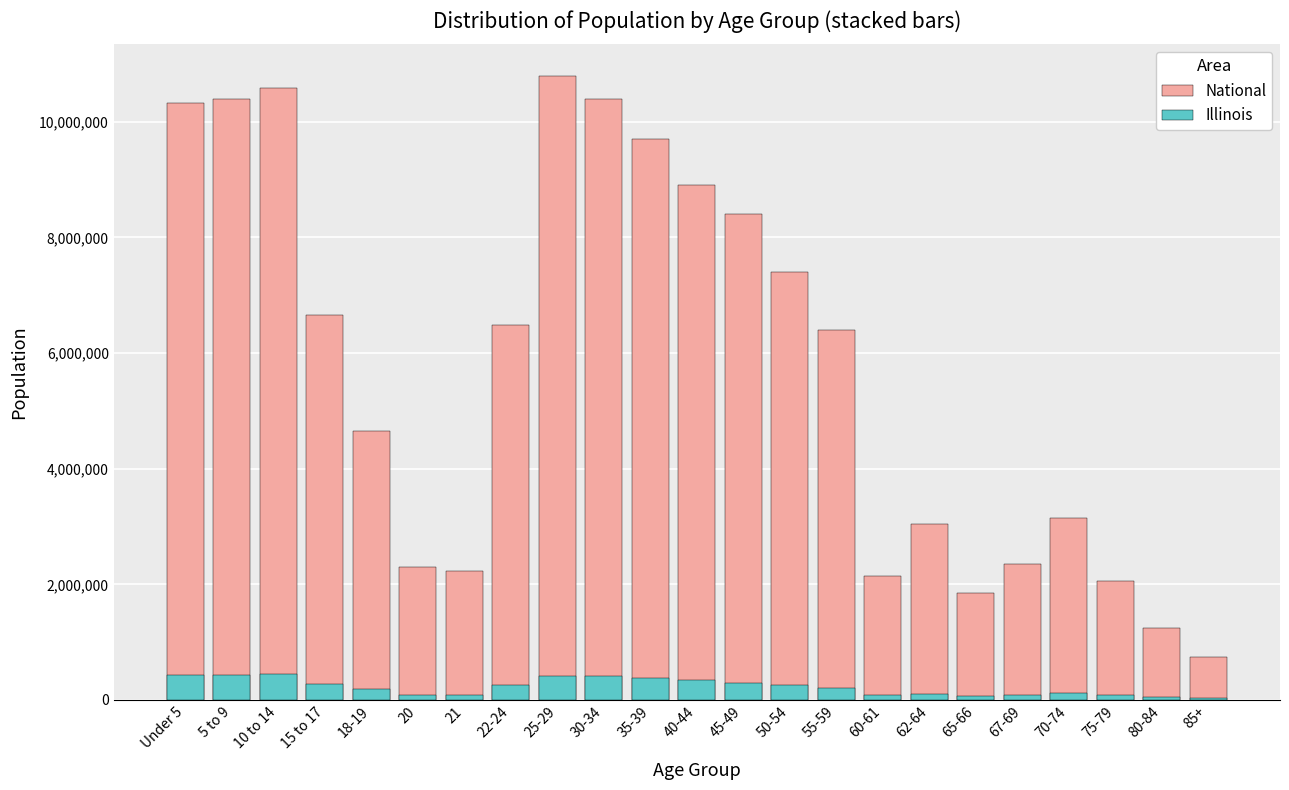

List the series in order of their overall mean, highest first.

National, Illinois